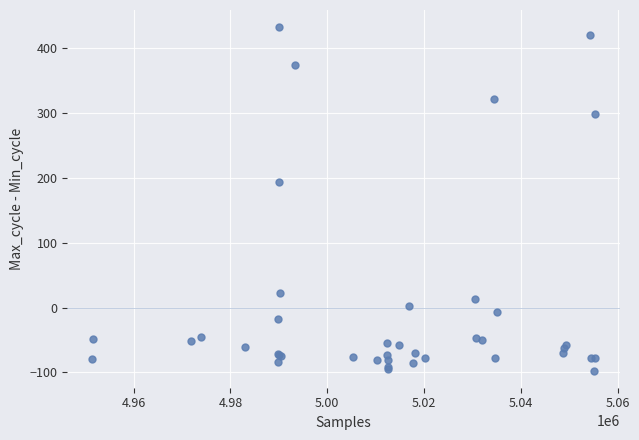

What Y value in the scatter plot is closest to 167?

193.7